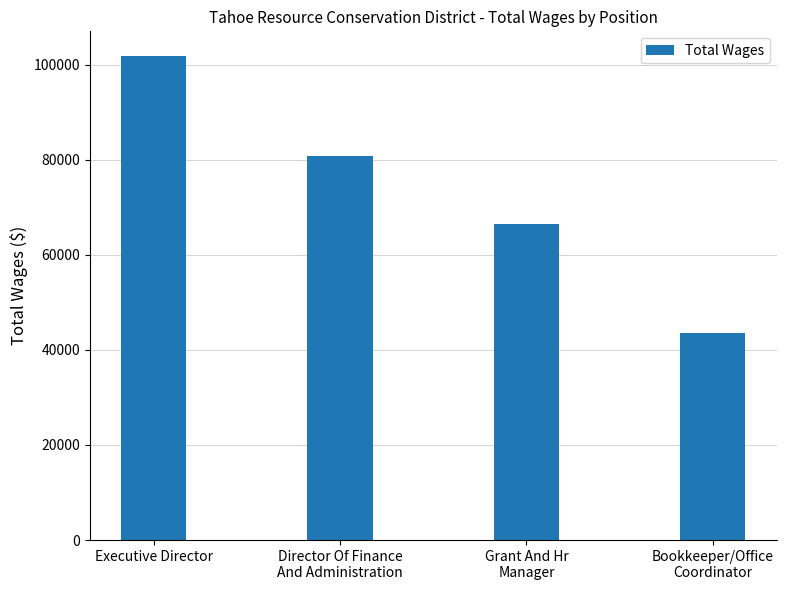

Reading right to left, what are all the values shown in this chart?

43585	66534	80789	101903